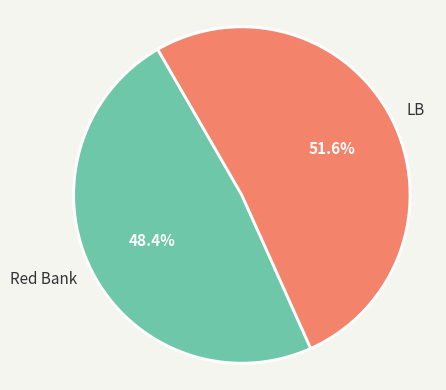

What is the largest slice in the pie chart?

LB